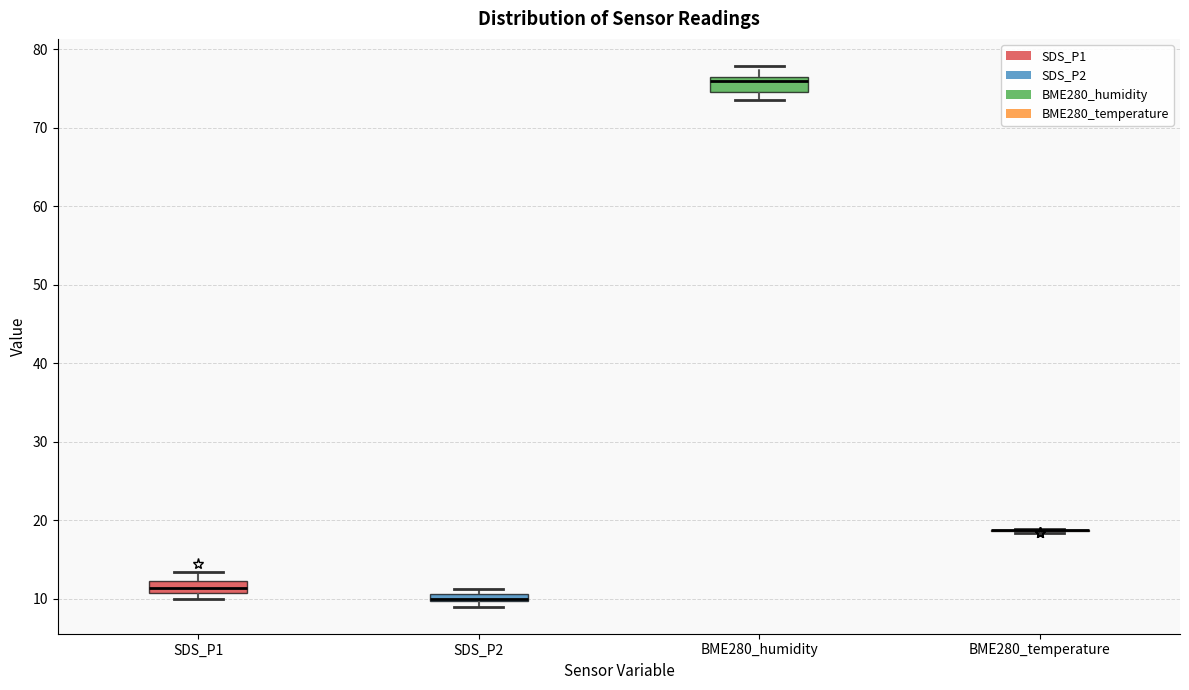

Where is the lower edge of the box for SDS_P2 on the y-axis? The values are not printed on the chart, so give them approximately, as read against the axis.

10